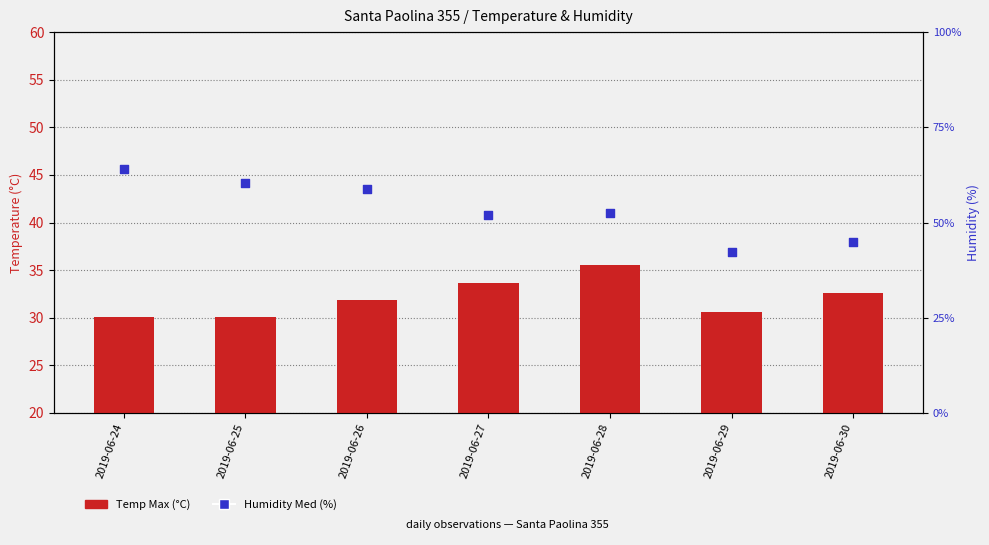

At how many categories does at least one series exceed 41?

7